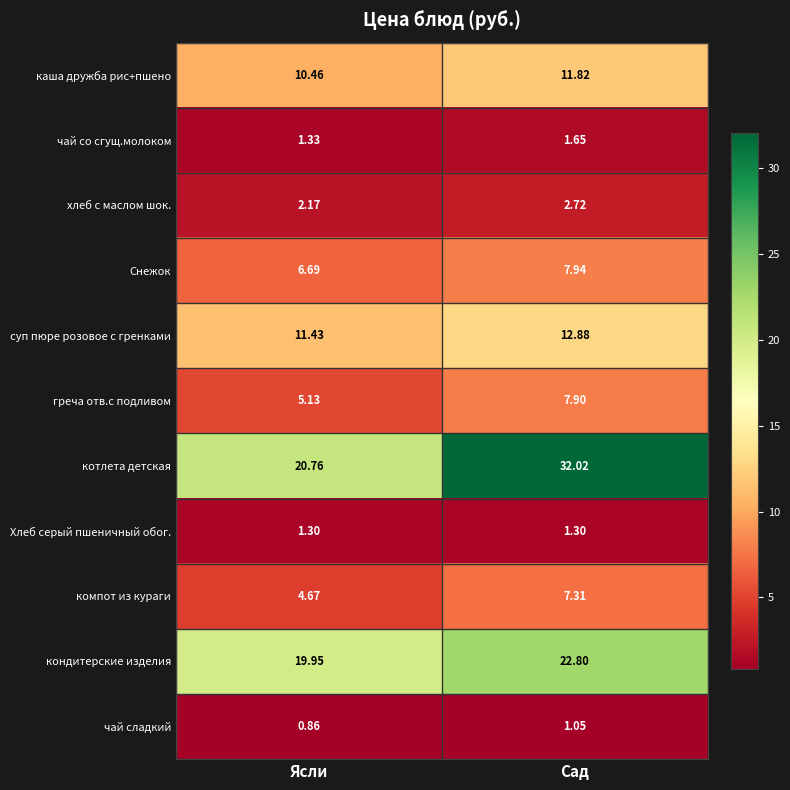

At which label does компот из кураги first exceed 7?

Сад